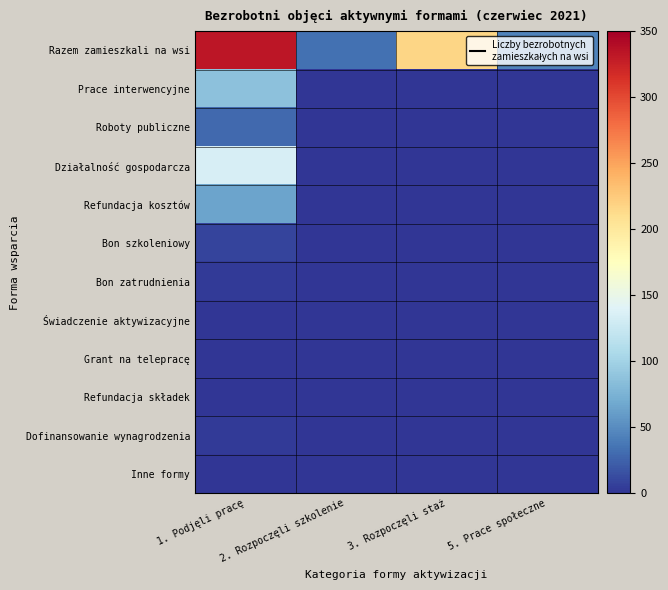

Which has a higher value, 3. Rozpoczęli staż or 2. Rozpoczęli szkolenie?

3. Rozpoczęli staż